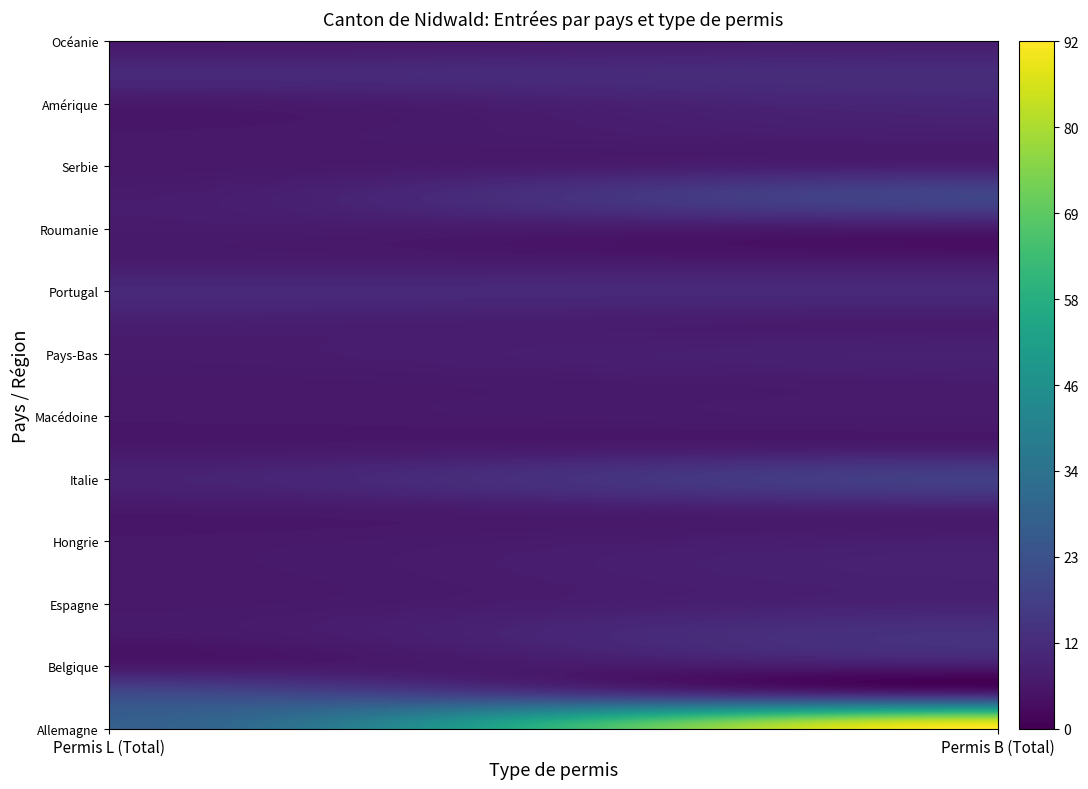

How many data points does each series have?

2